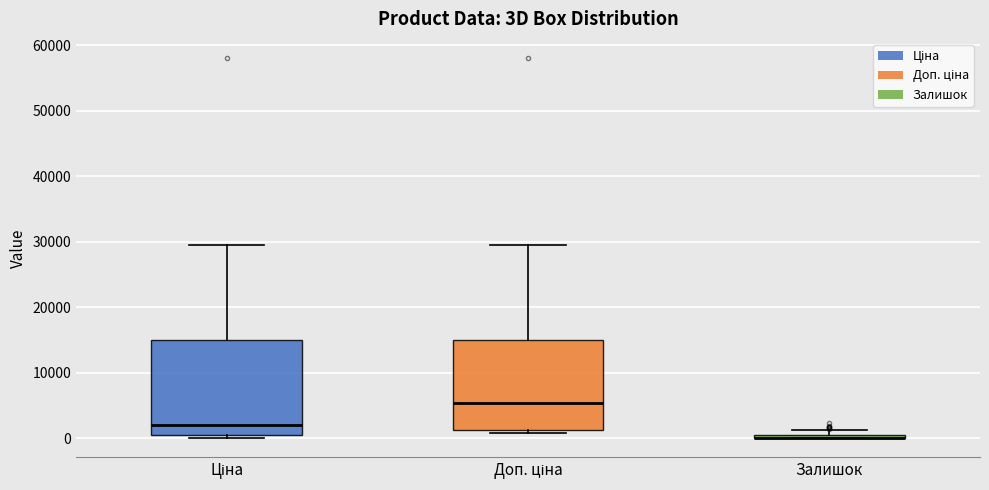

Where is the upper edge of the box for Доп. ціна on the y-axis? The values are not printed on the chart, so give them approximately, as read against the axis.

15000